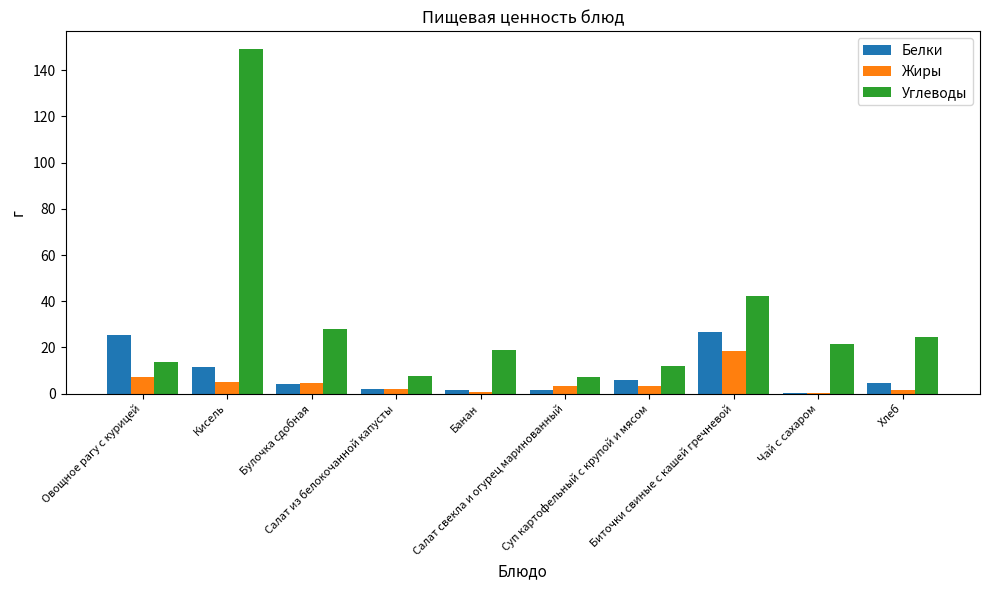

What is the highest value of the Углеводы series?

149.4